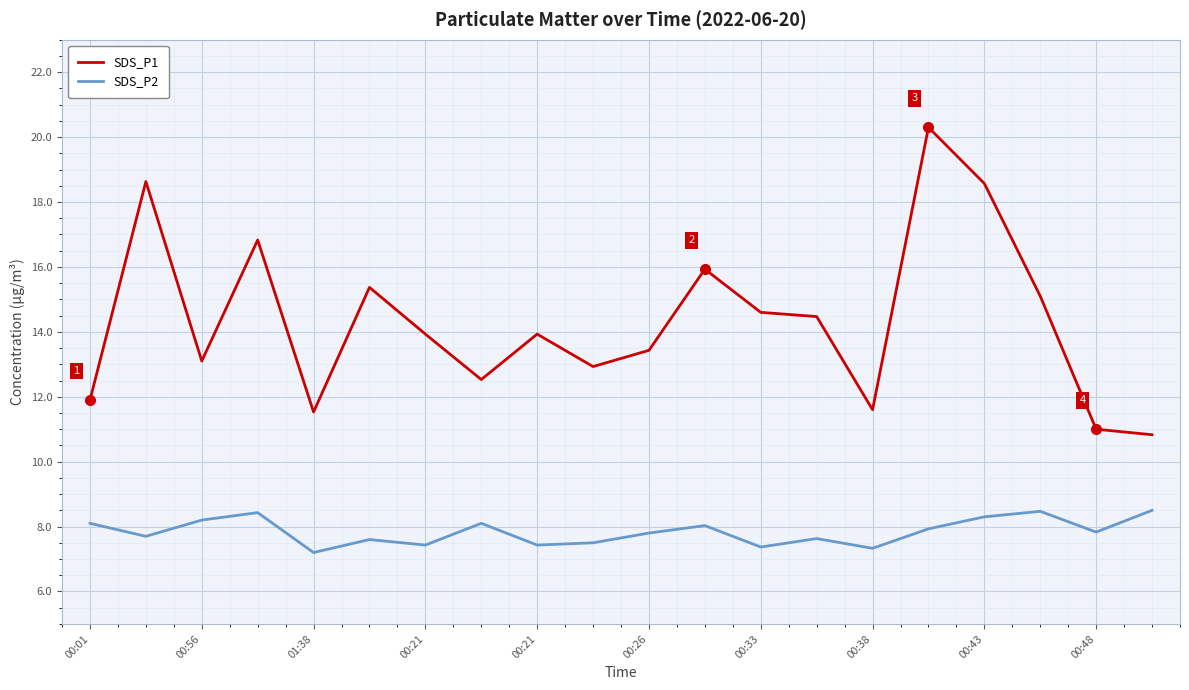

Which series has the largest range (max minus min)?

SDS_P1